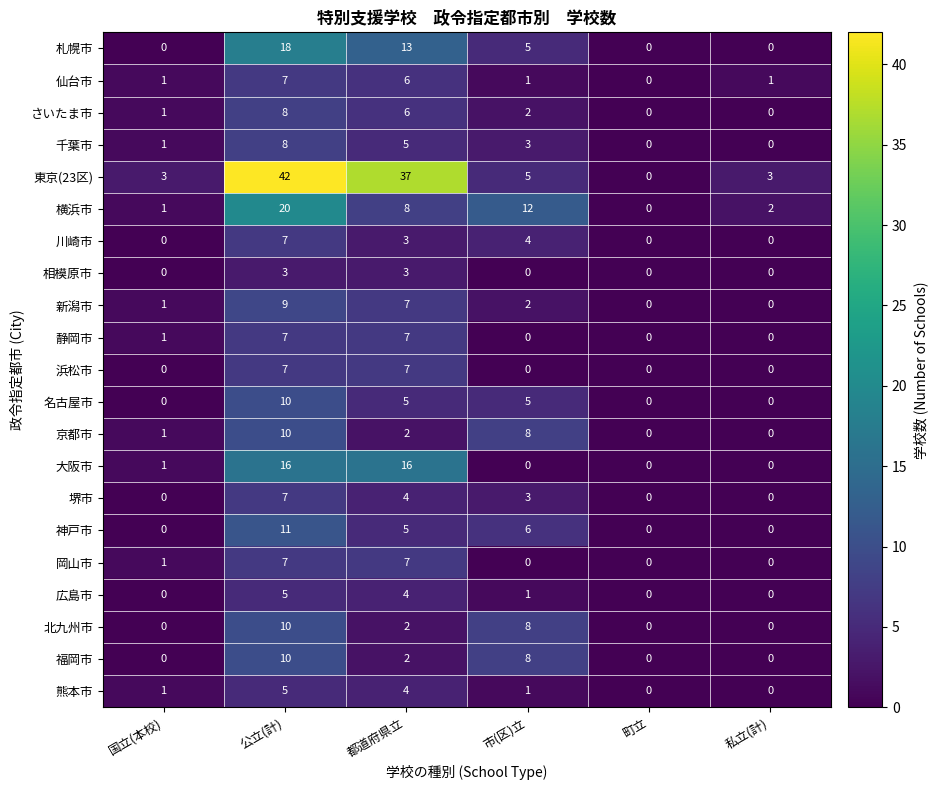

What is the total value across all series at 私立(計)?

6